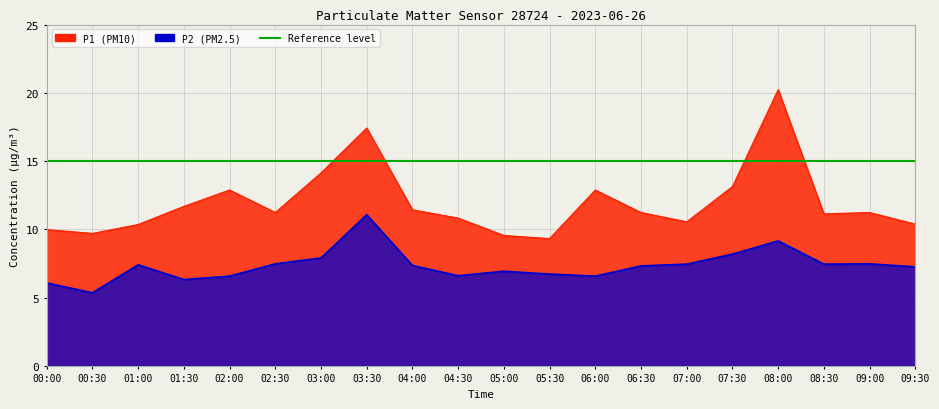

Which category has the highest value in the P2 series?

03:30